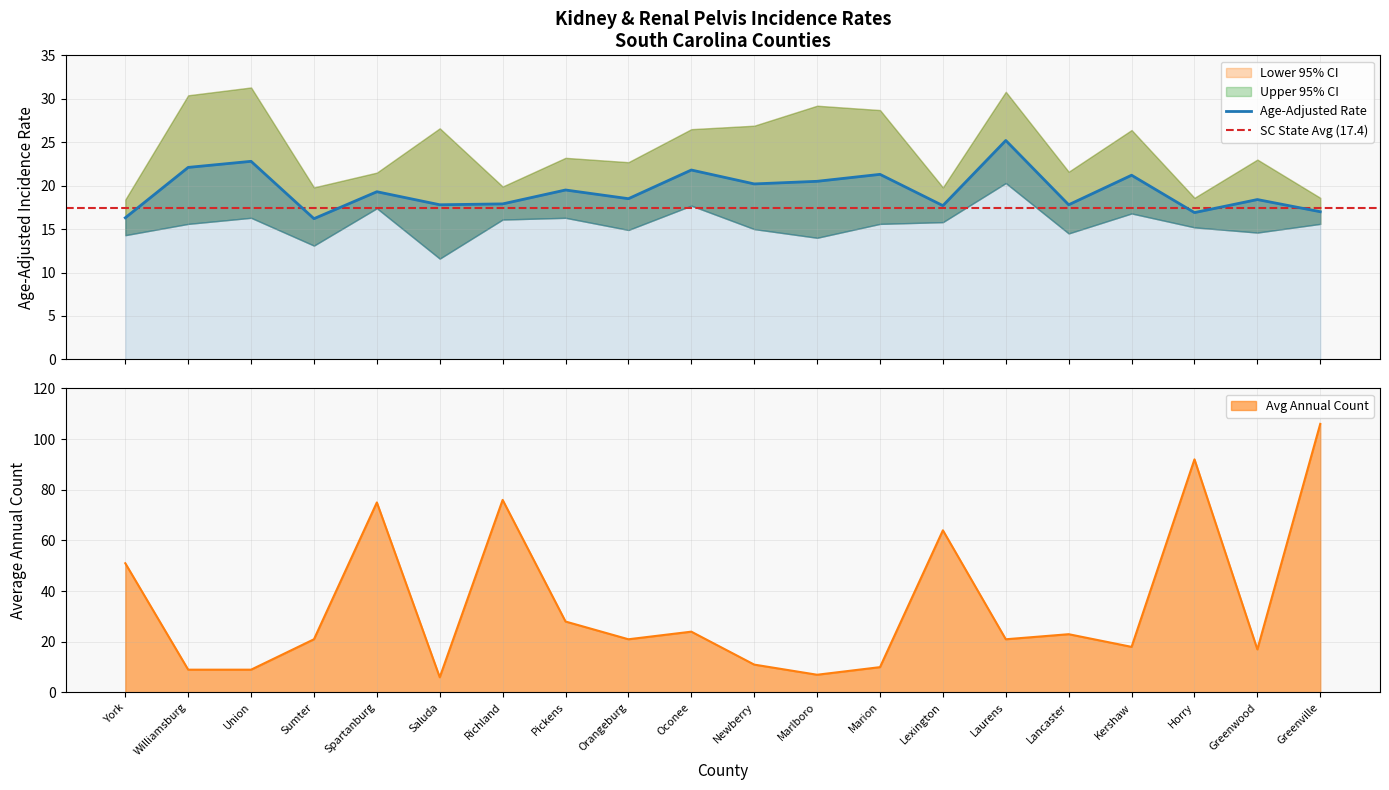

At how many categories does at least one series exceed 68?

4